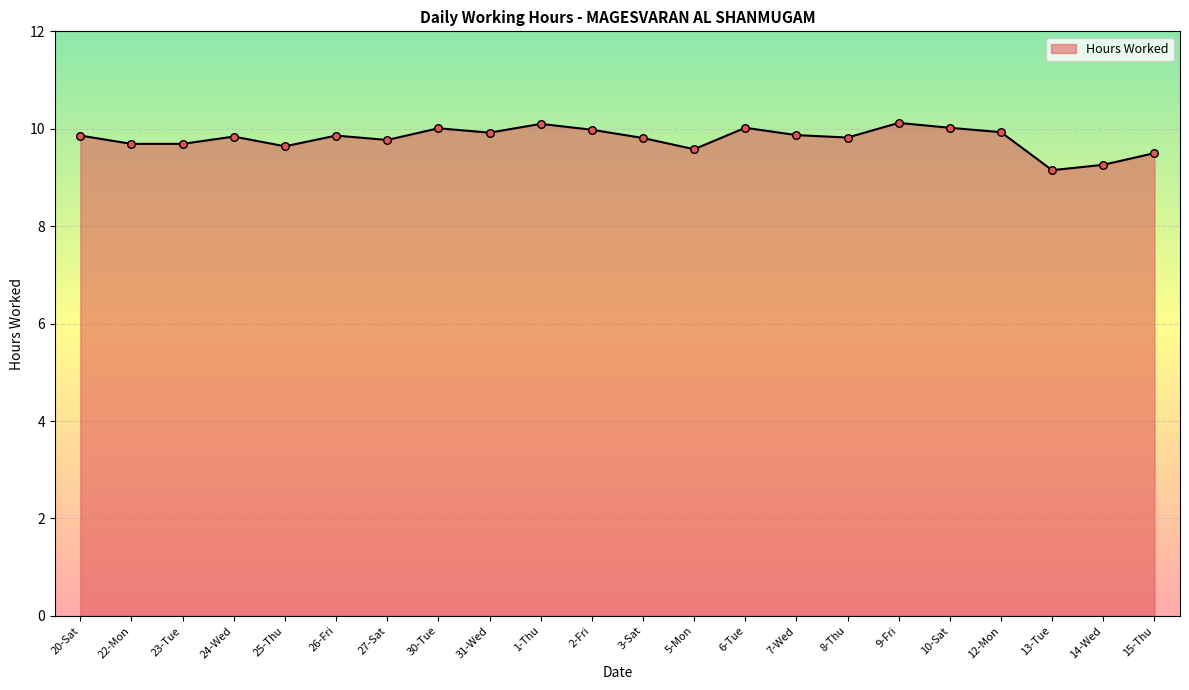

What is the ratio of the value at 14-Wed to the value at 30-Tue?

0.9